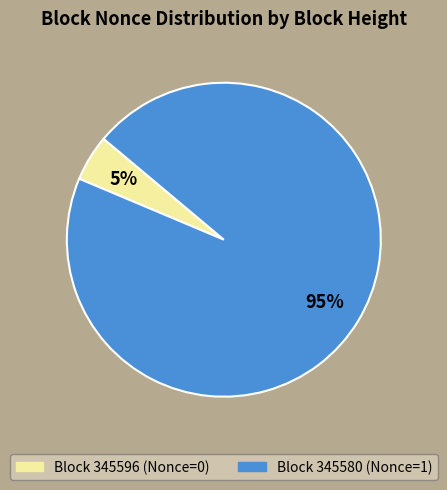

To the nearest percent, what is the average slice percentage?

50%